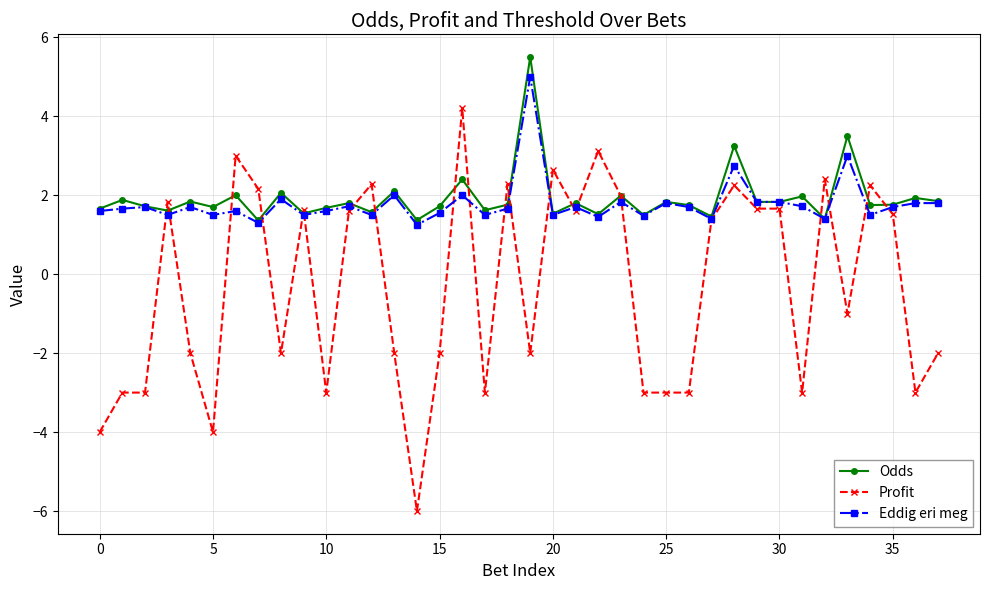

True or false: Eddig eri meg has more than 0 points higher than both neighbors.

True